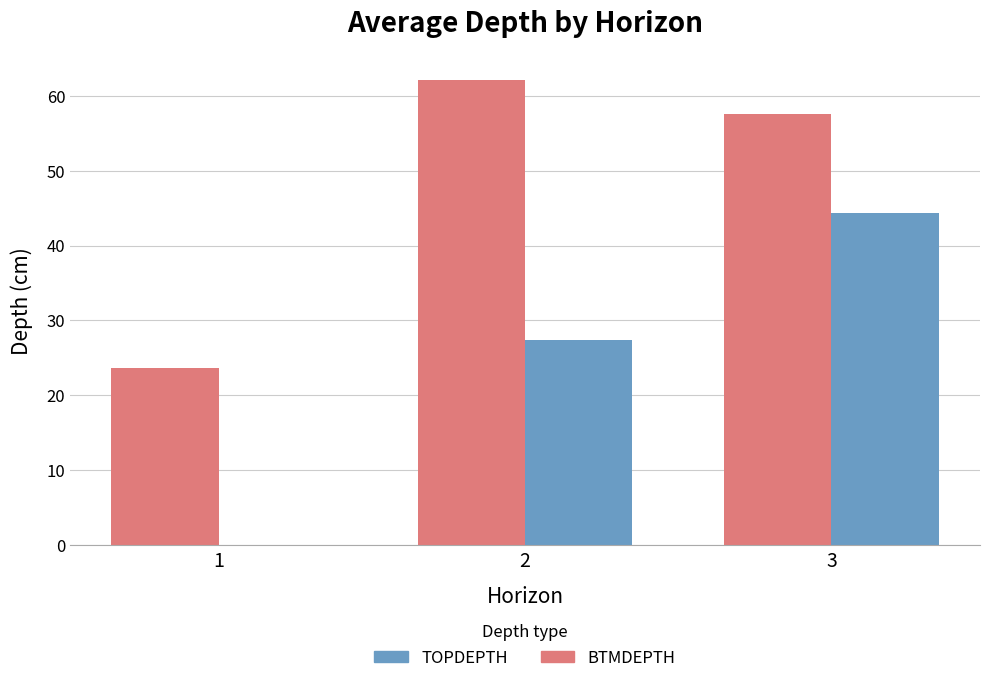

The TOPDEPTH series shows 25.7 at 1. True or false?

False